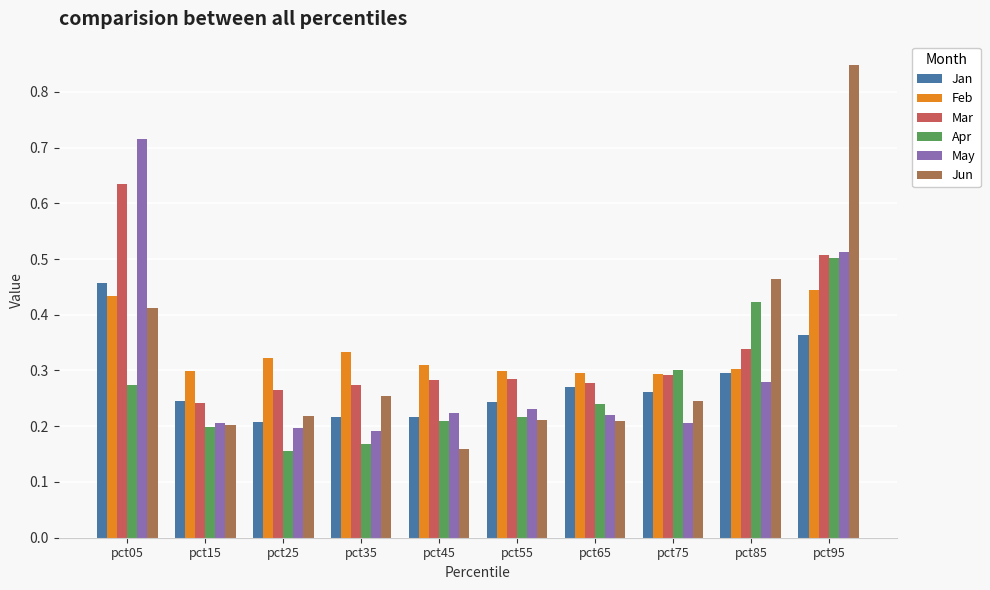

Which series changed the most between pct05 and pct35?

May